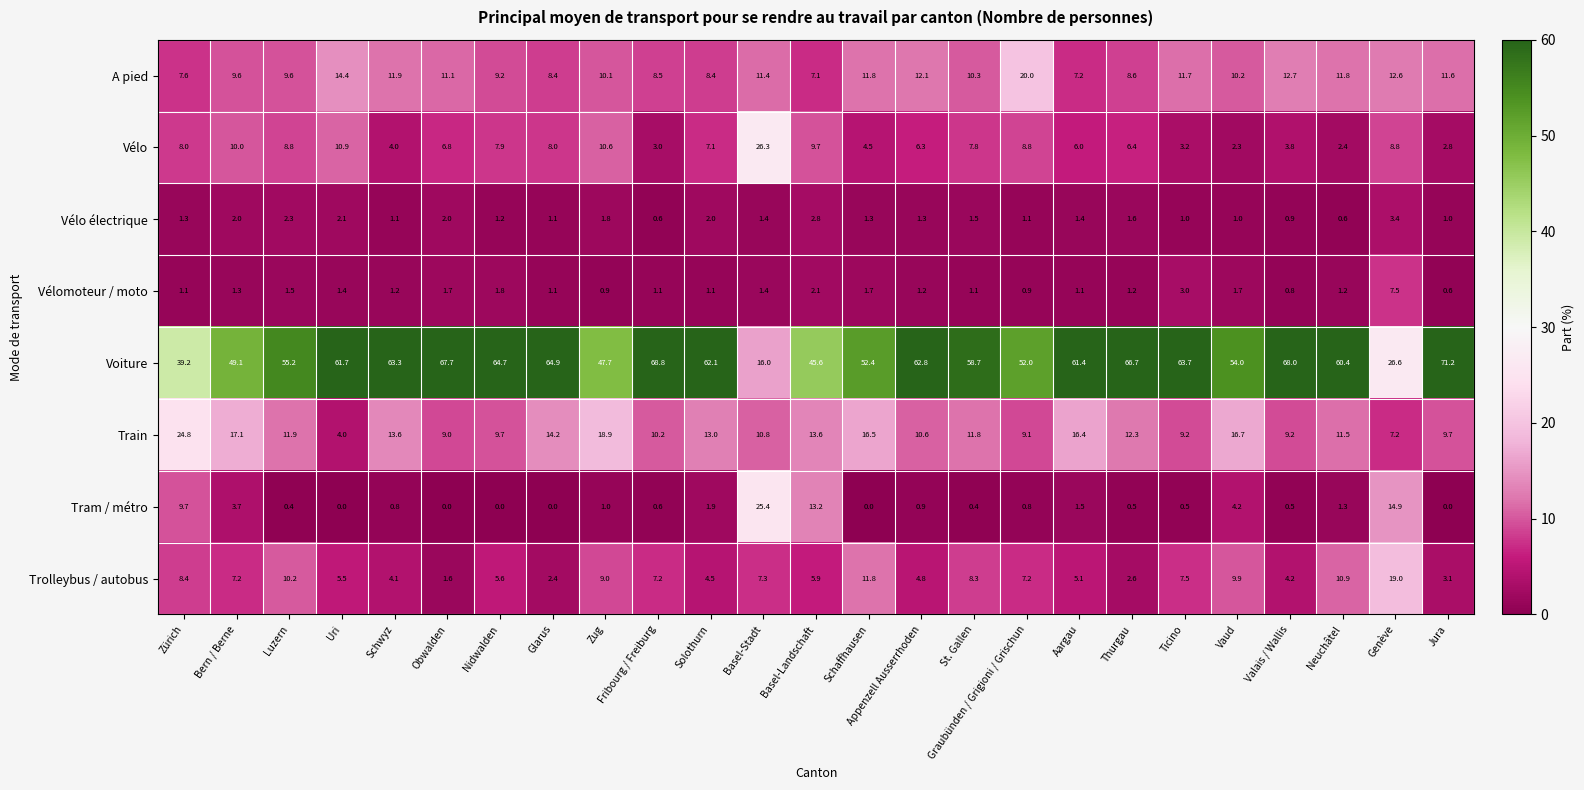

What is the difference between the second highest and minimum values in the A pied series?

7.3